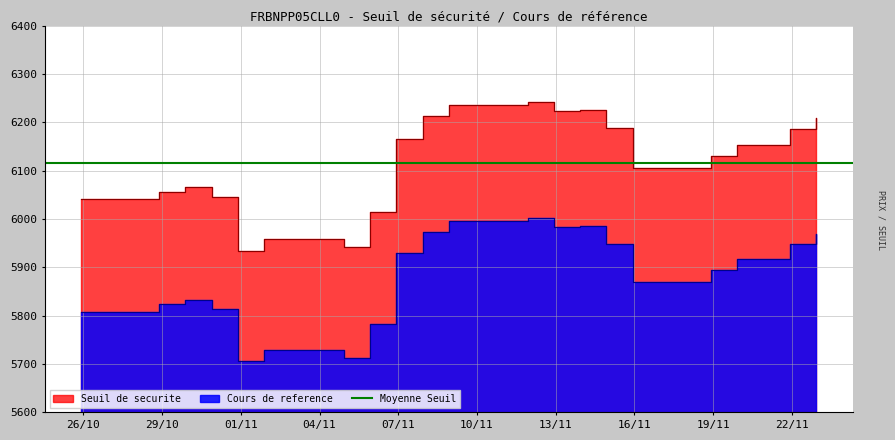

Rank the series by their average value, from lowest to highest.

Cours de reference, Seuil de securite